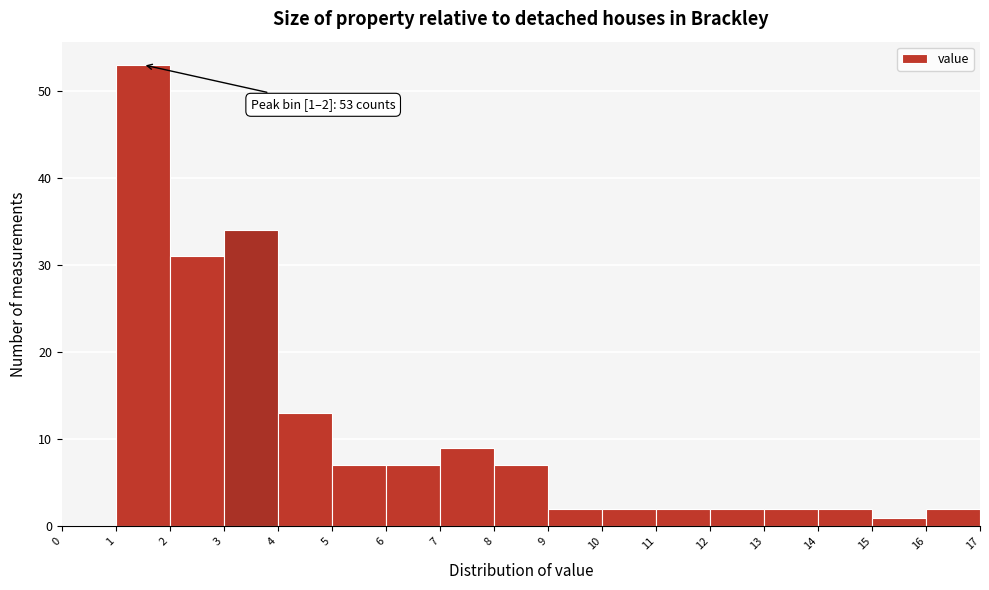

Which range on the x-axis has the tallest bar?

1 to 2